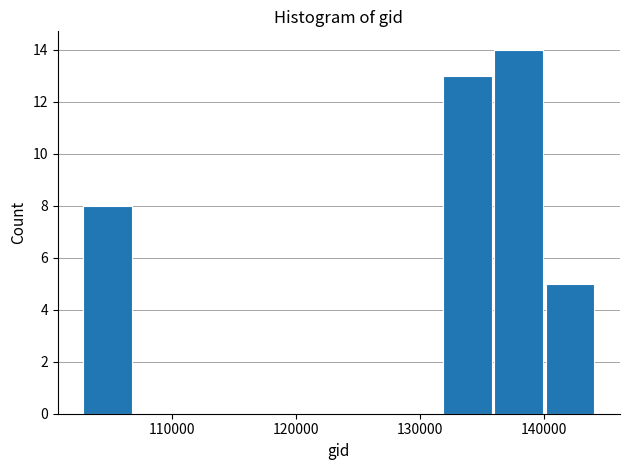

Over which range of the x-axis is the bar tallest?

136000 to 140000